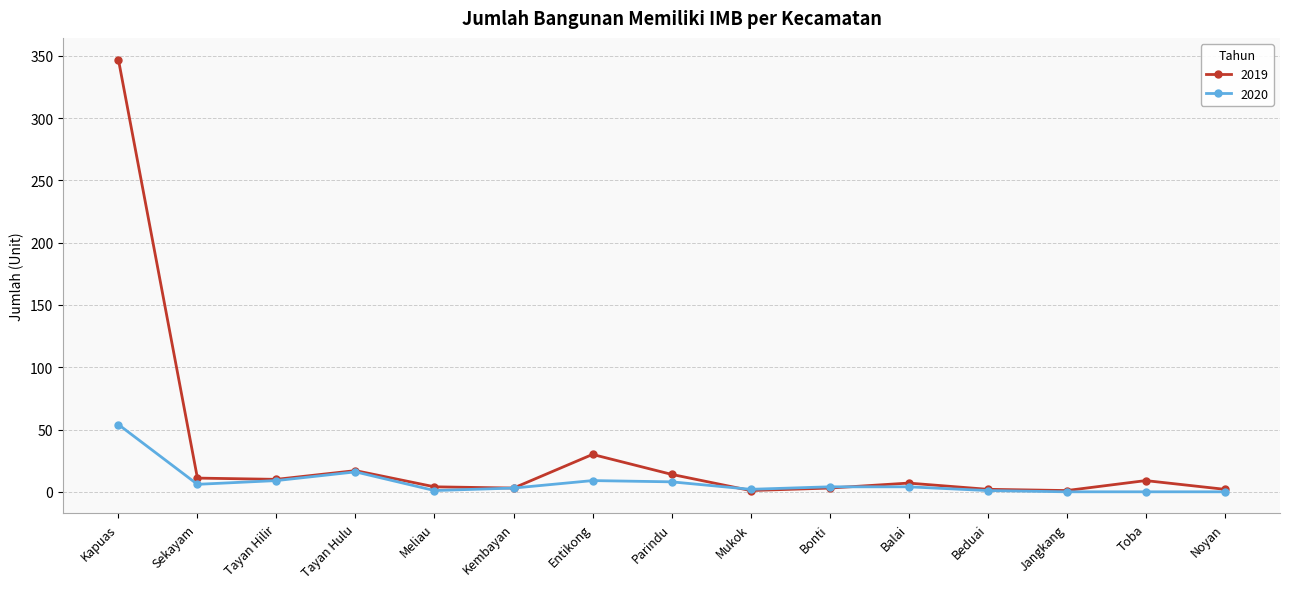

What is the label of the 3rd point from the left?

Tayan Hilir